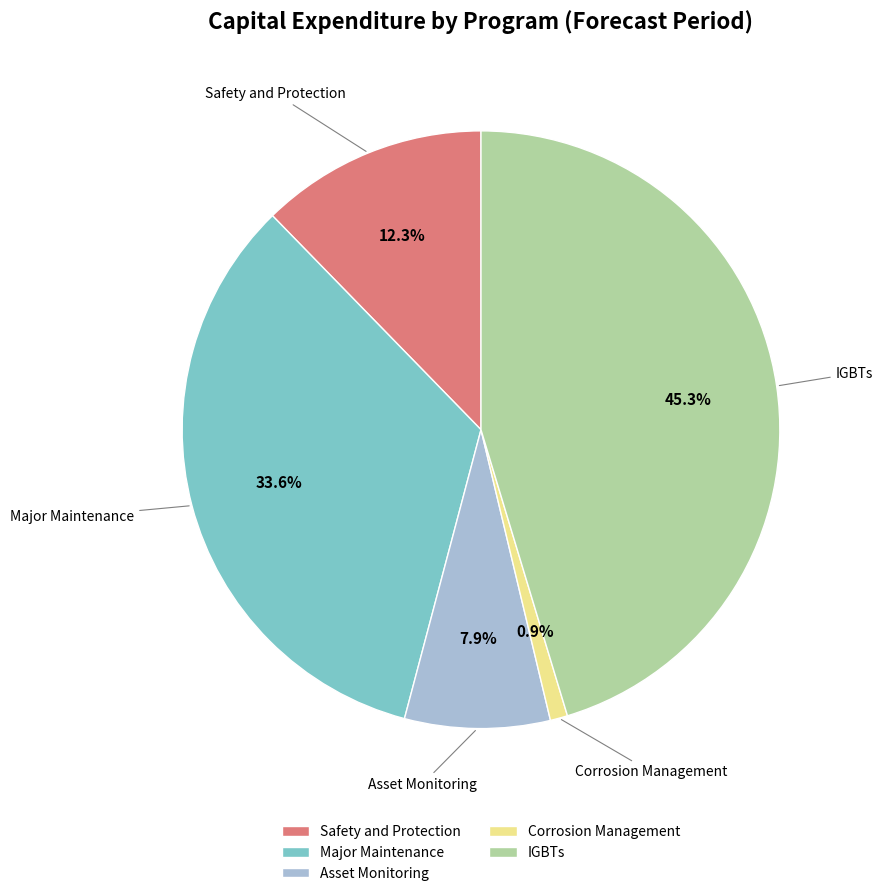

How many segments does this pie chart have?

5